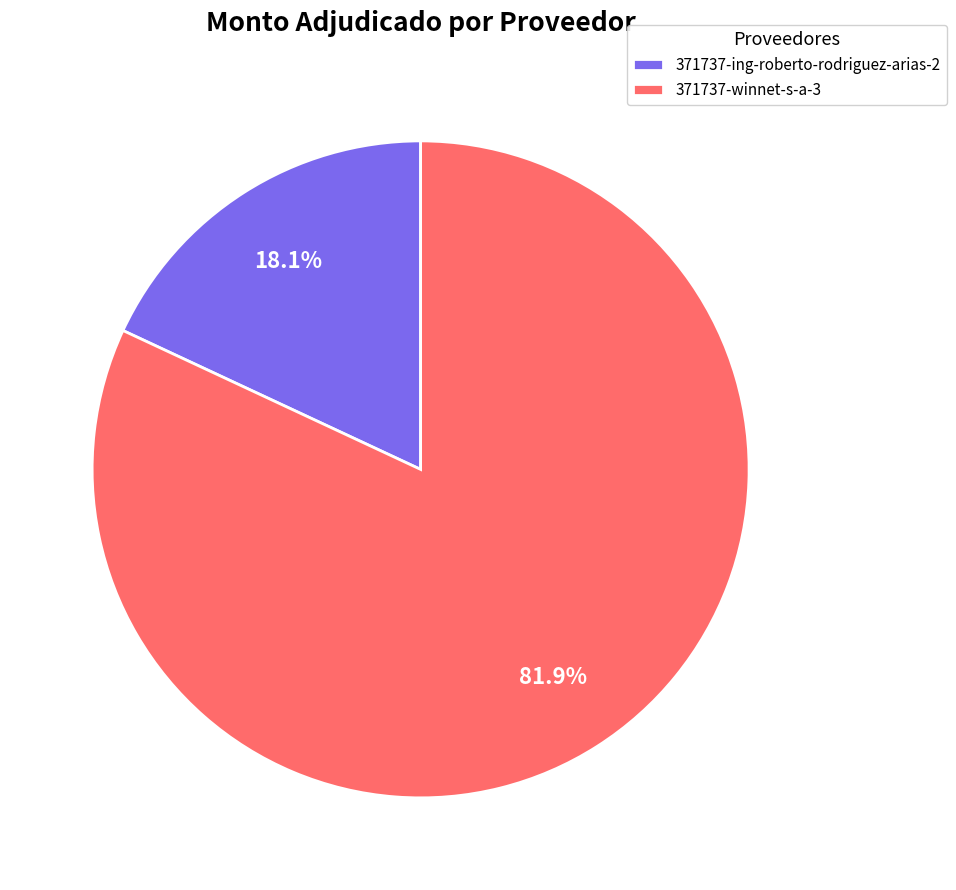

To the nearest percent, what is the average slice percentage?

50%